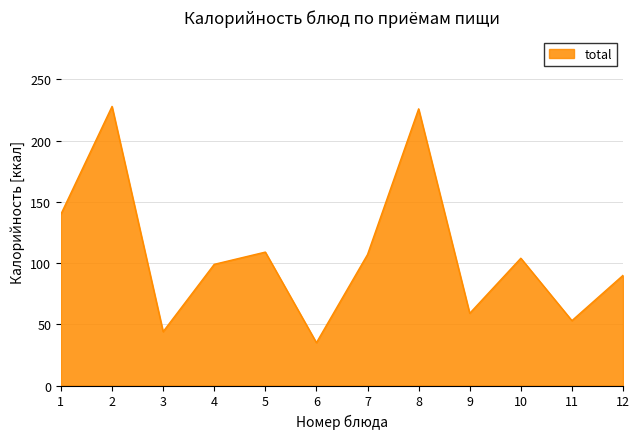

The value at 3 is 44. True or false?

True